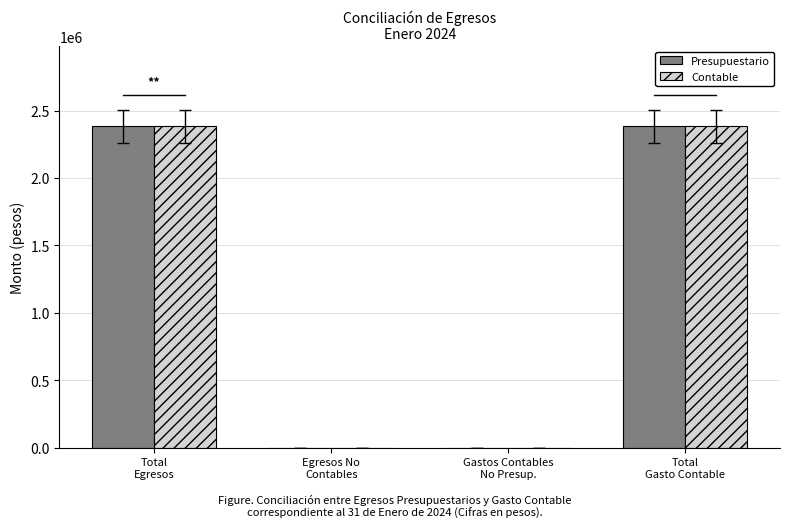

How many values in the Contable series exceed 2382153?

2